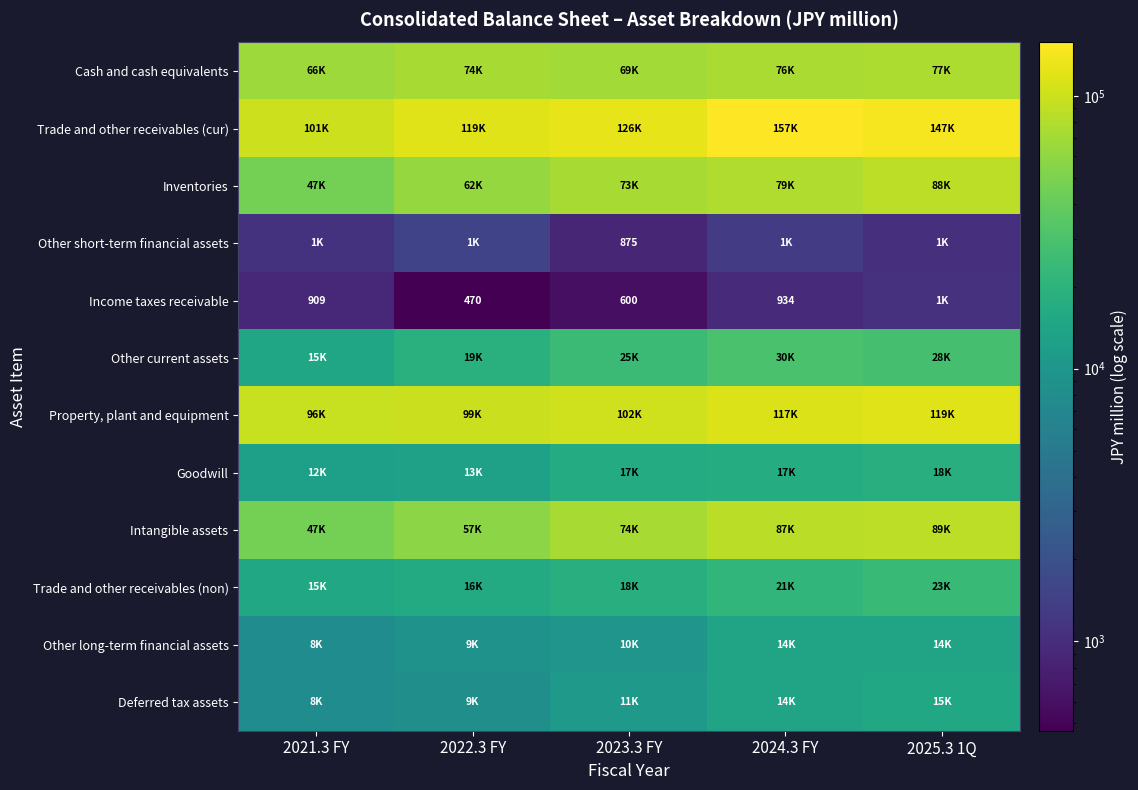

The value of Income taxes receivable at 2022.3 FY is 470. True or false?

True